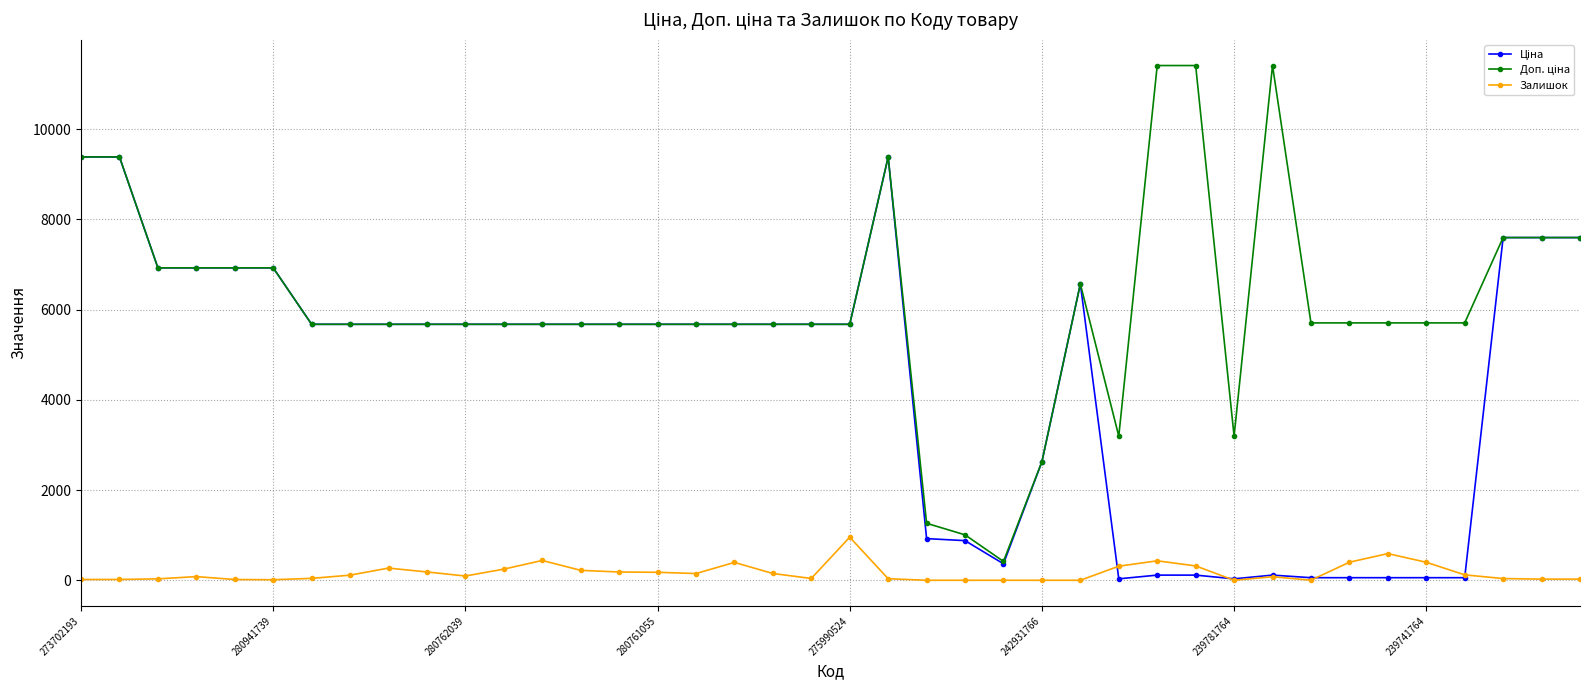

What is the maximum value shown in the chart?

11410.0